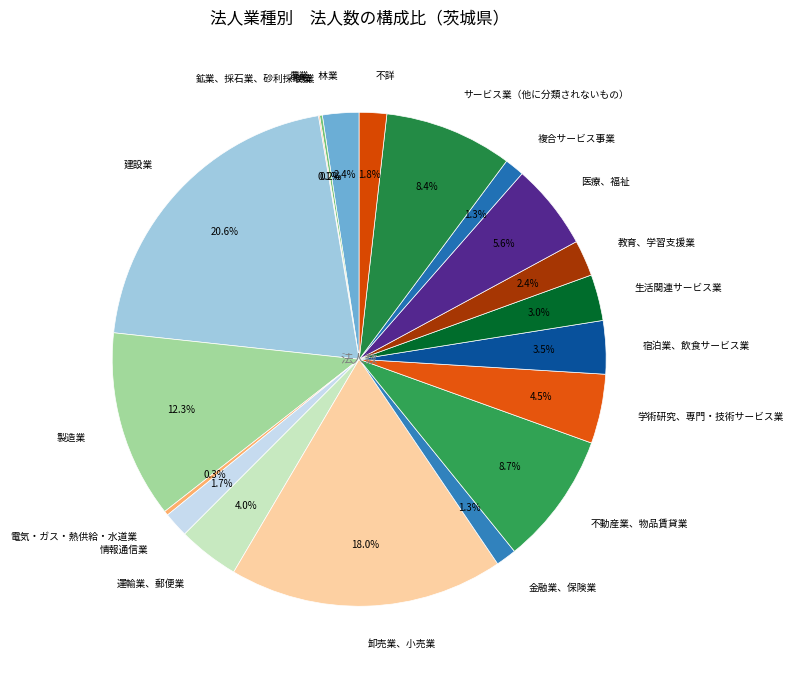

True or false: 複合サービス事業 accounts for 1% of the total.

True